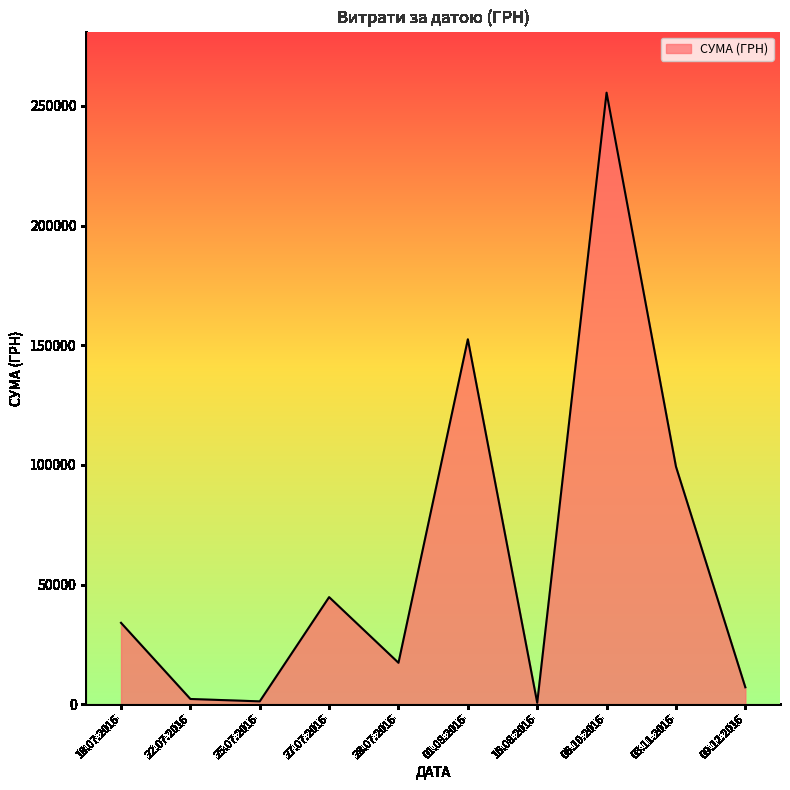

The value at 09.12.2016 is 7080.0. True or false?

True